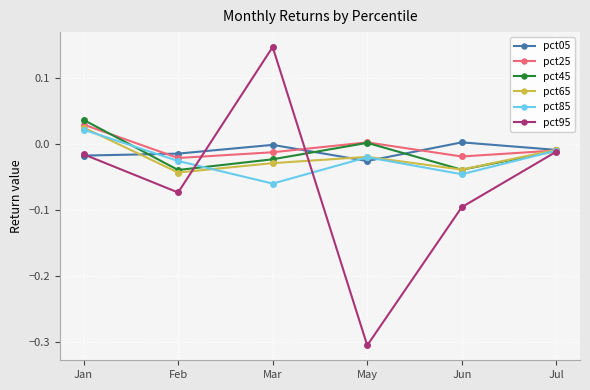

Is the value of pct25 at Jul greater than the value of pct85 at Feb?

Yes